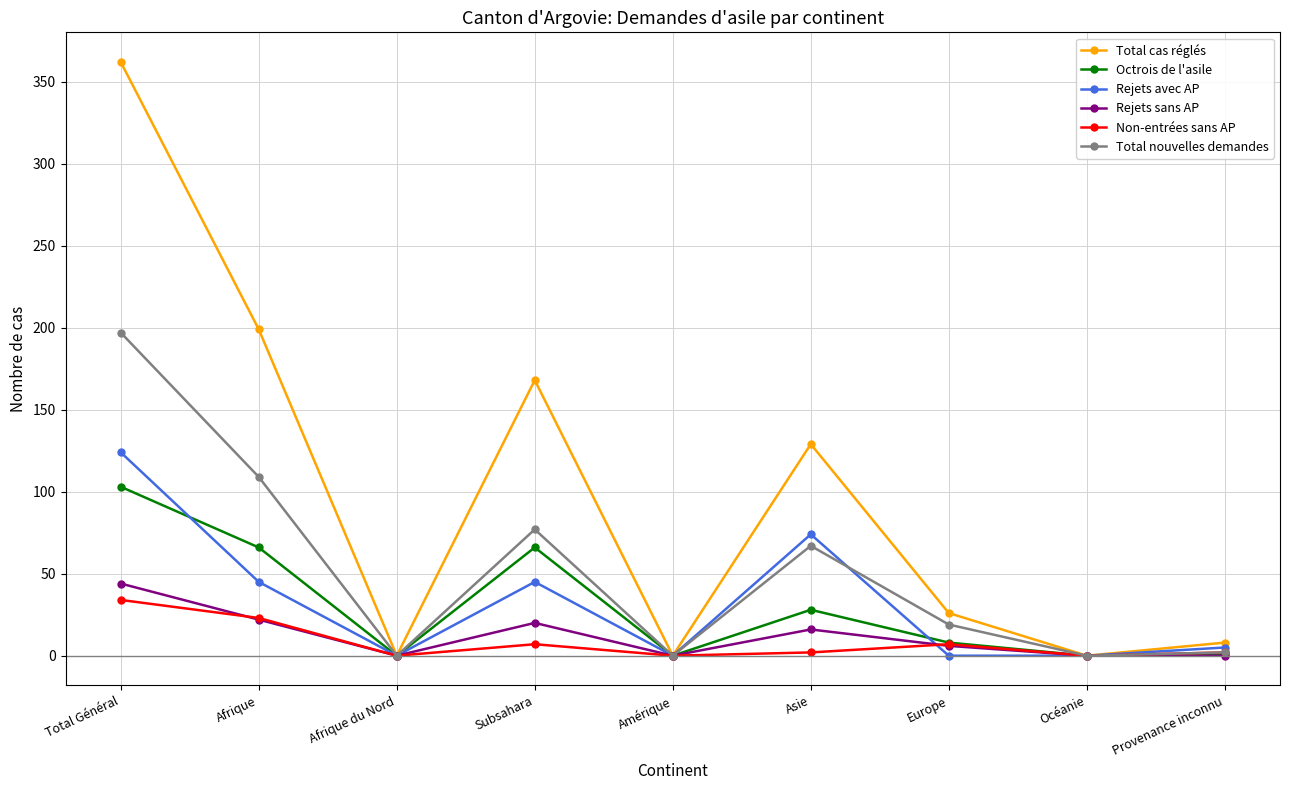

True or false: Rejets avec AP and Octrois de l'asile intersect in this chart.

True